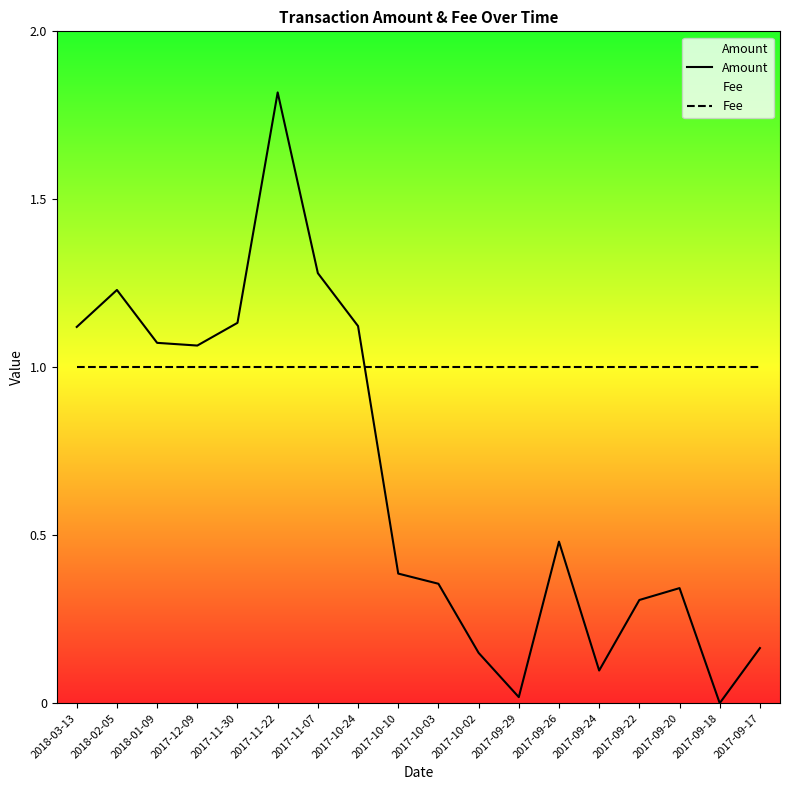

The Amount series shows 0.0 at 2017-09-18. True or false?

True